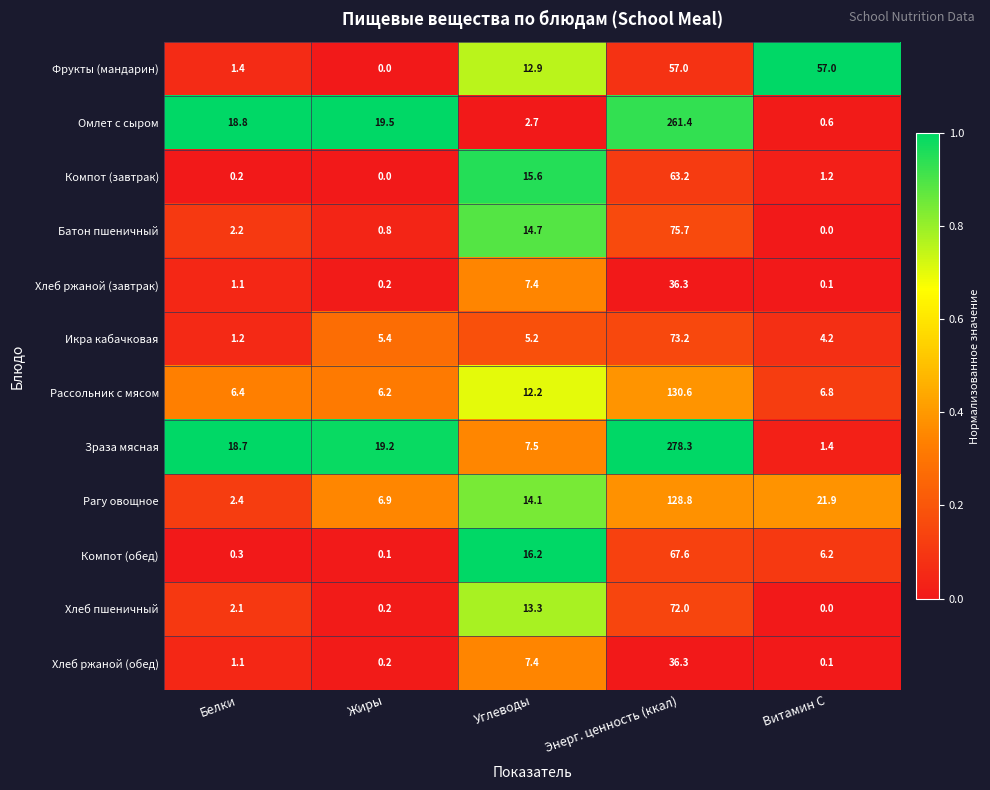

What is the difference between the Икра кабачковая values at Энерг. ценность (ккал) and Белки?

72.0